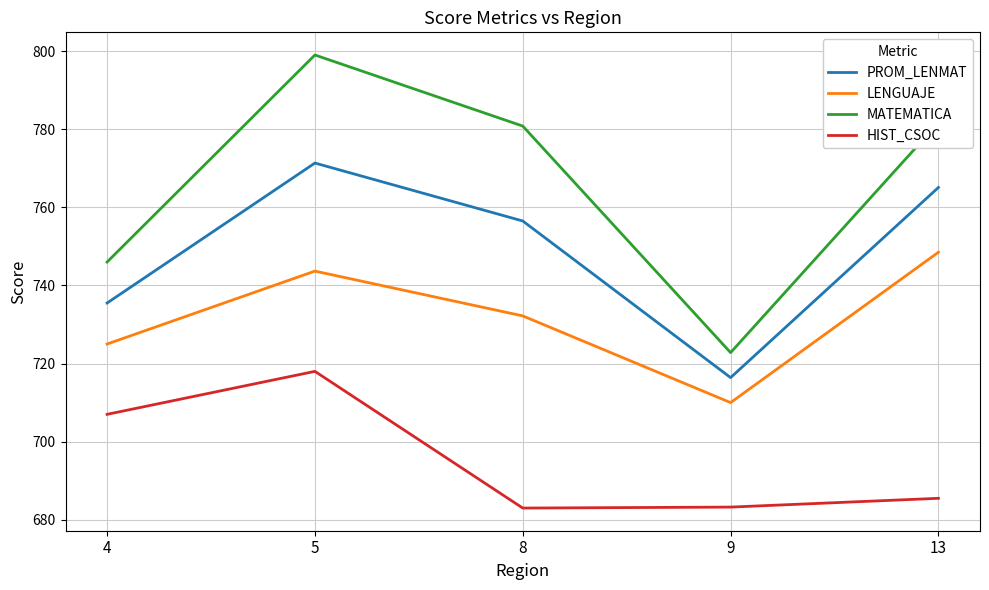

What is the sum of all PROM_LENMAT values?

3744.8